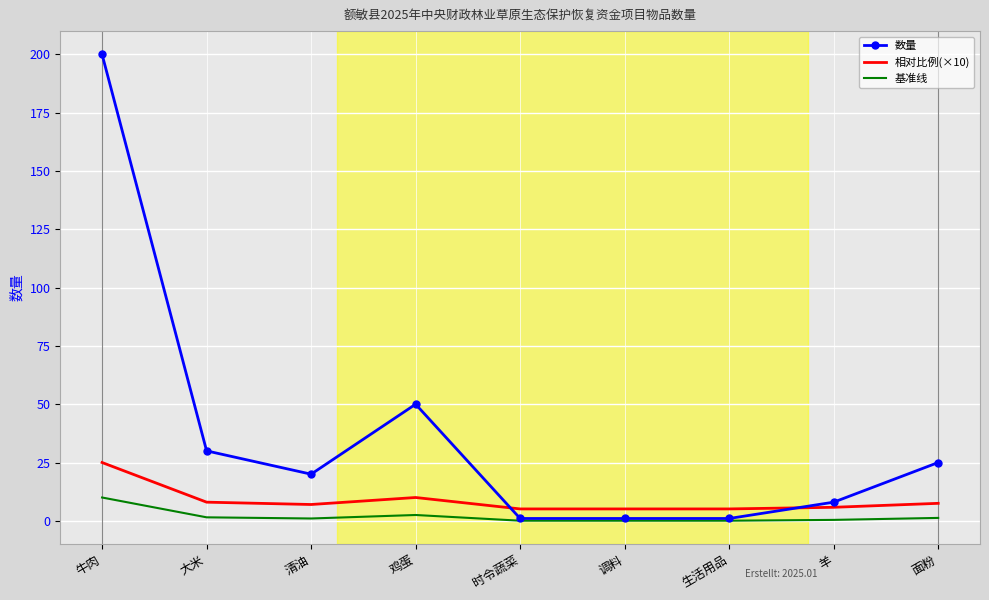

Which series has the largest range (max minus min)?

数量